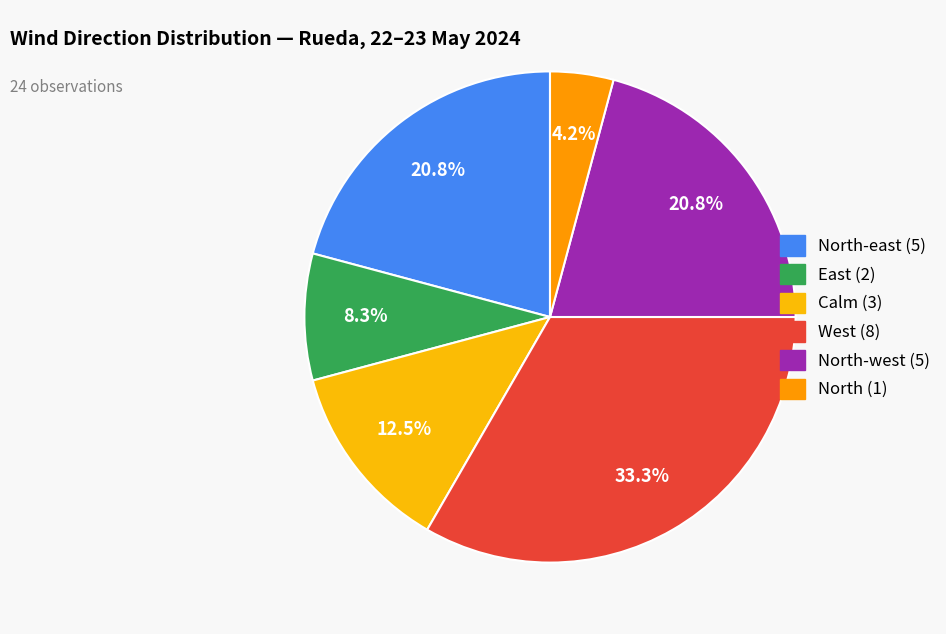

How many segments does this pie chart have?

6